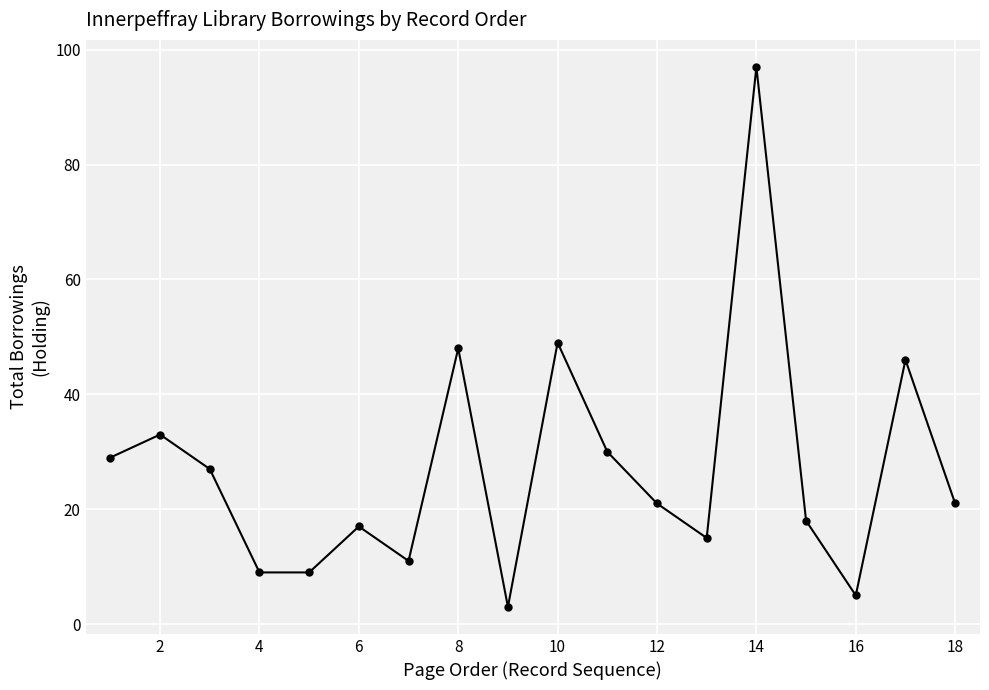

Reading left to right, transcribe all the data shown in this chart.

29	33	27	9	9	17	11	48	3	49	30	21	15	97	18	5	46	21